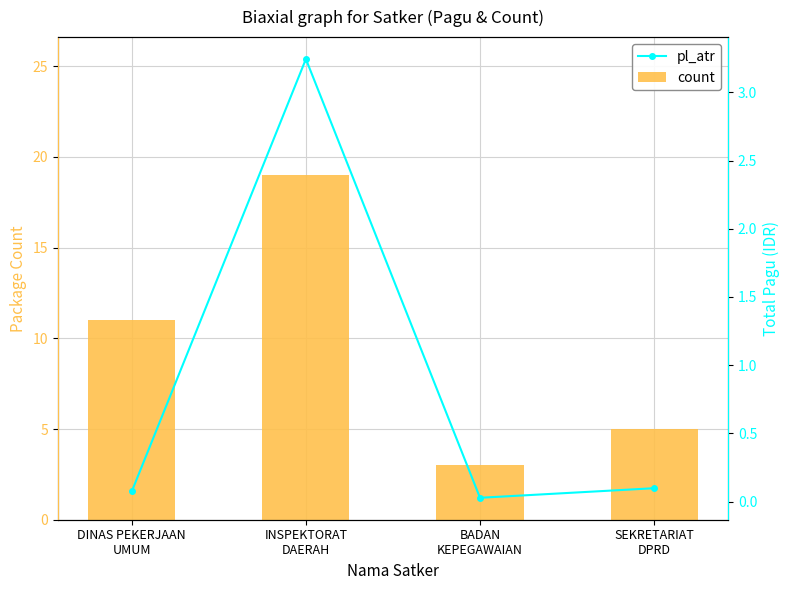

What is the spread (max minus min) of values at BADAN
KEPEGAWAIAN?

3.0